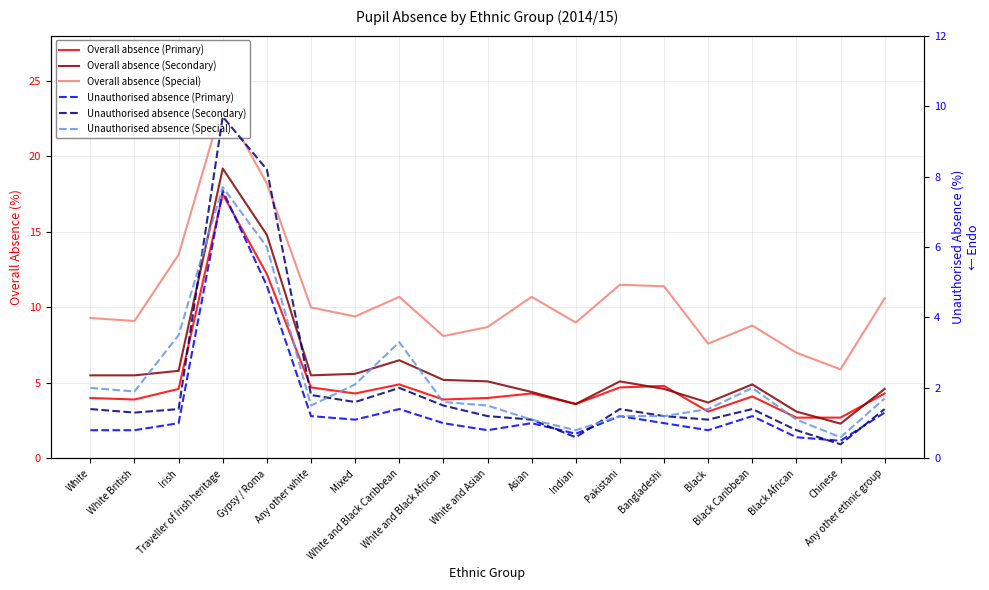

True or false: Unauthorised absence (Secondary) has more than 1 interior local peaks.

True